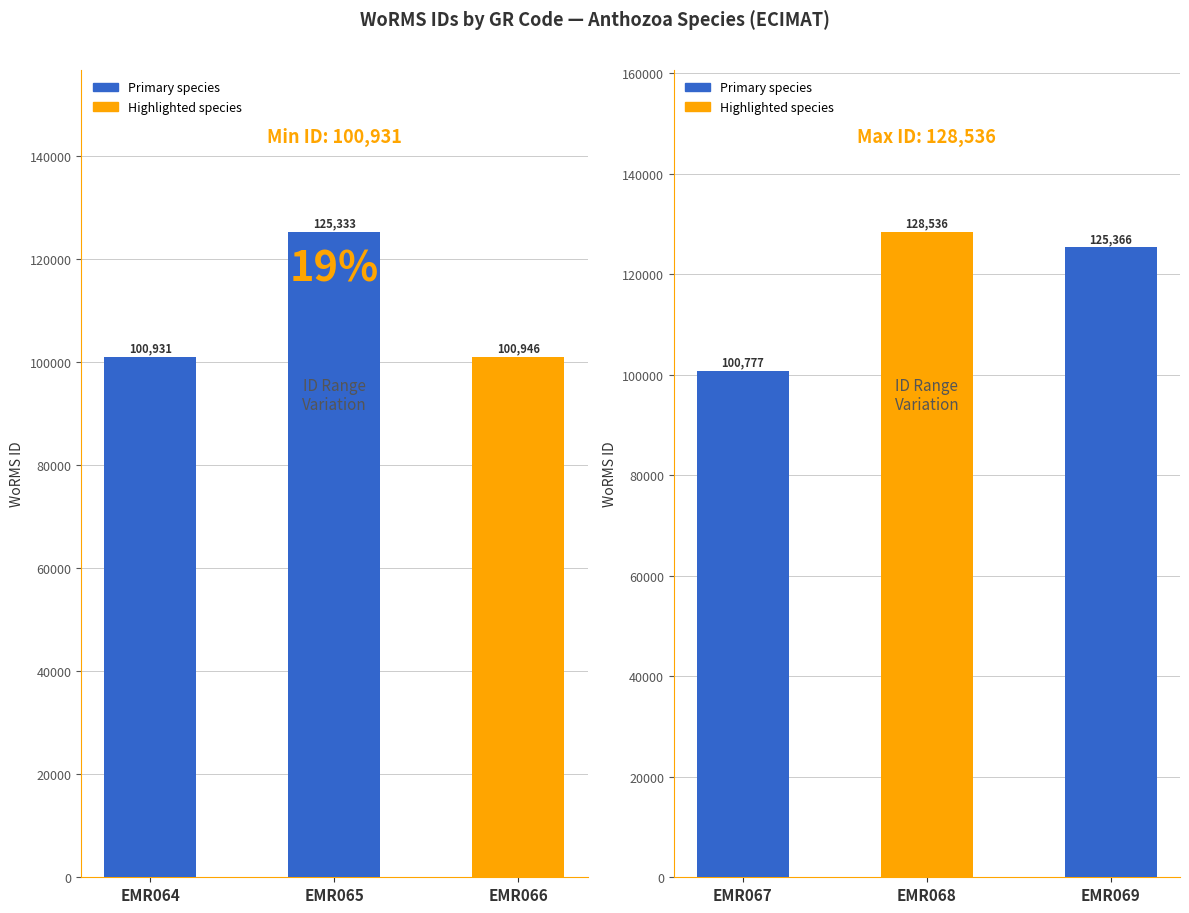

What is the value of the WoRMS ID (EMR067-069) bar at the 1st from the left?

100777